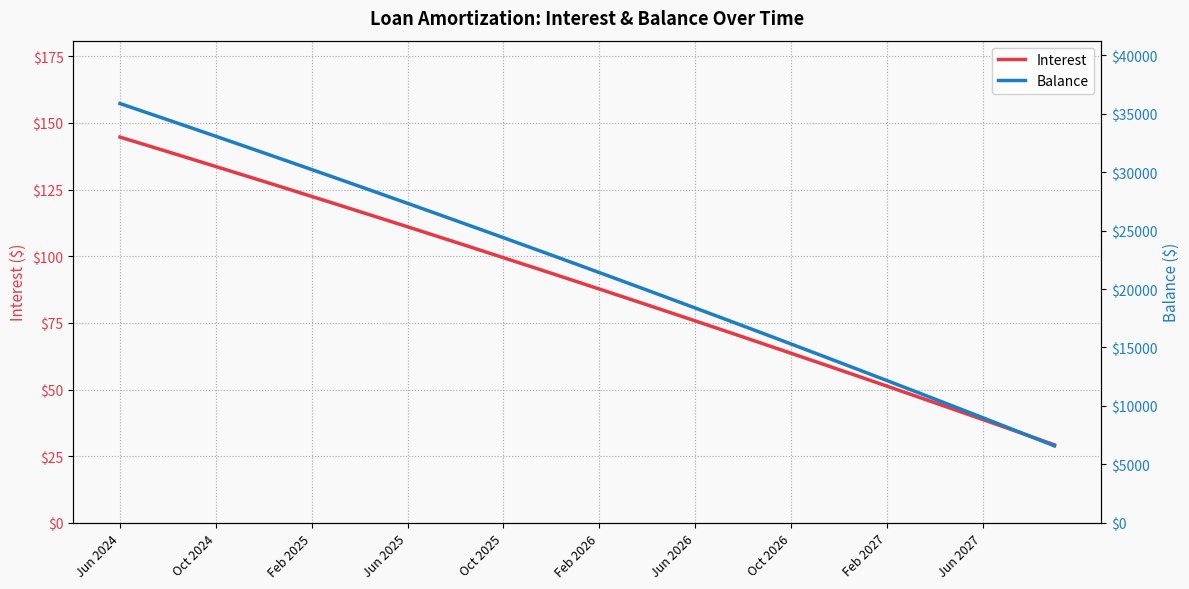

True or false: Interest has a value of 38.8 at Jun 2027.

True